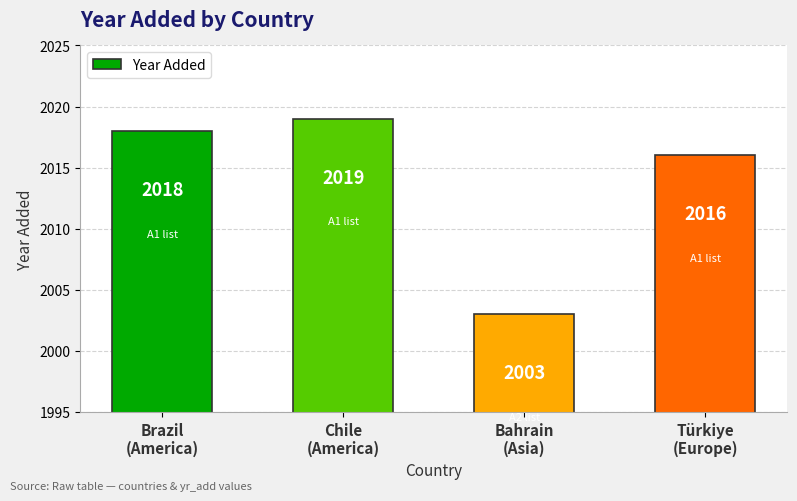

What is the label of the 2nd bar from the left?

Chile
(America)